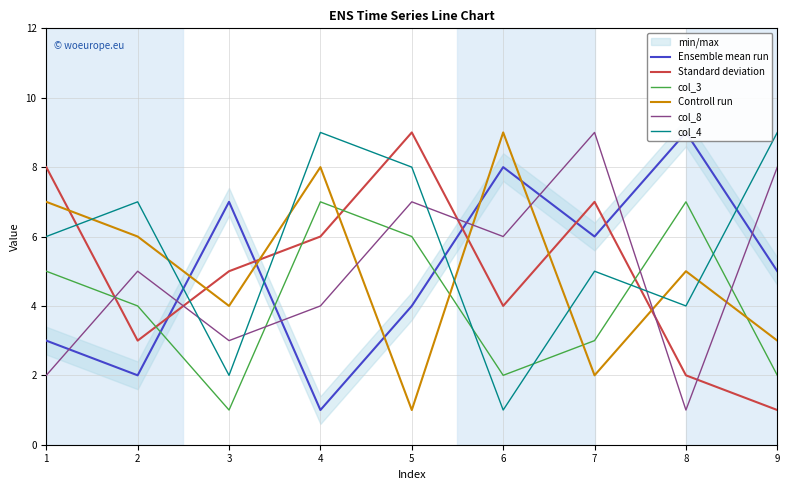

Where is the first local minimum for Standard deviation?

2